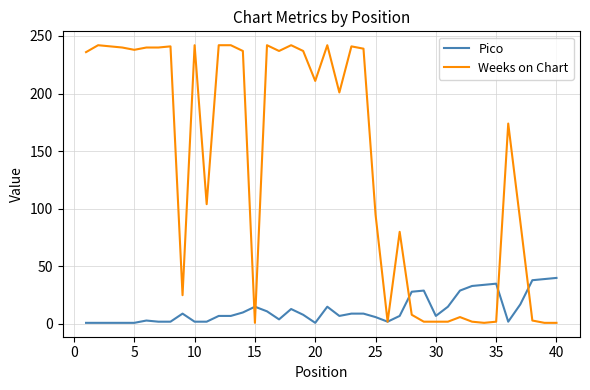

Which series has the widest spread of values?

Weeks on Chart